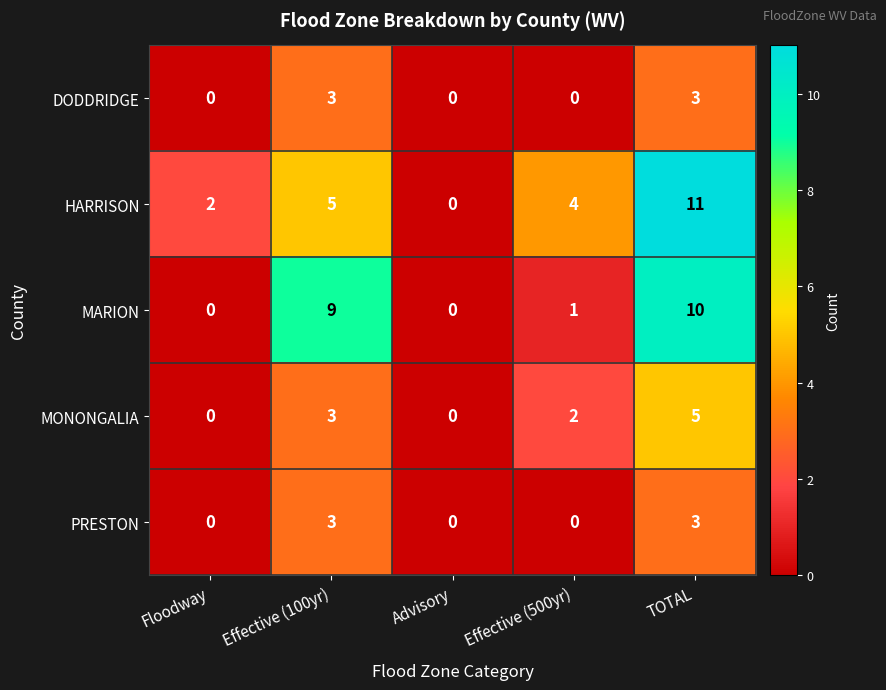

What is the total value across all series at TOTAL?

32